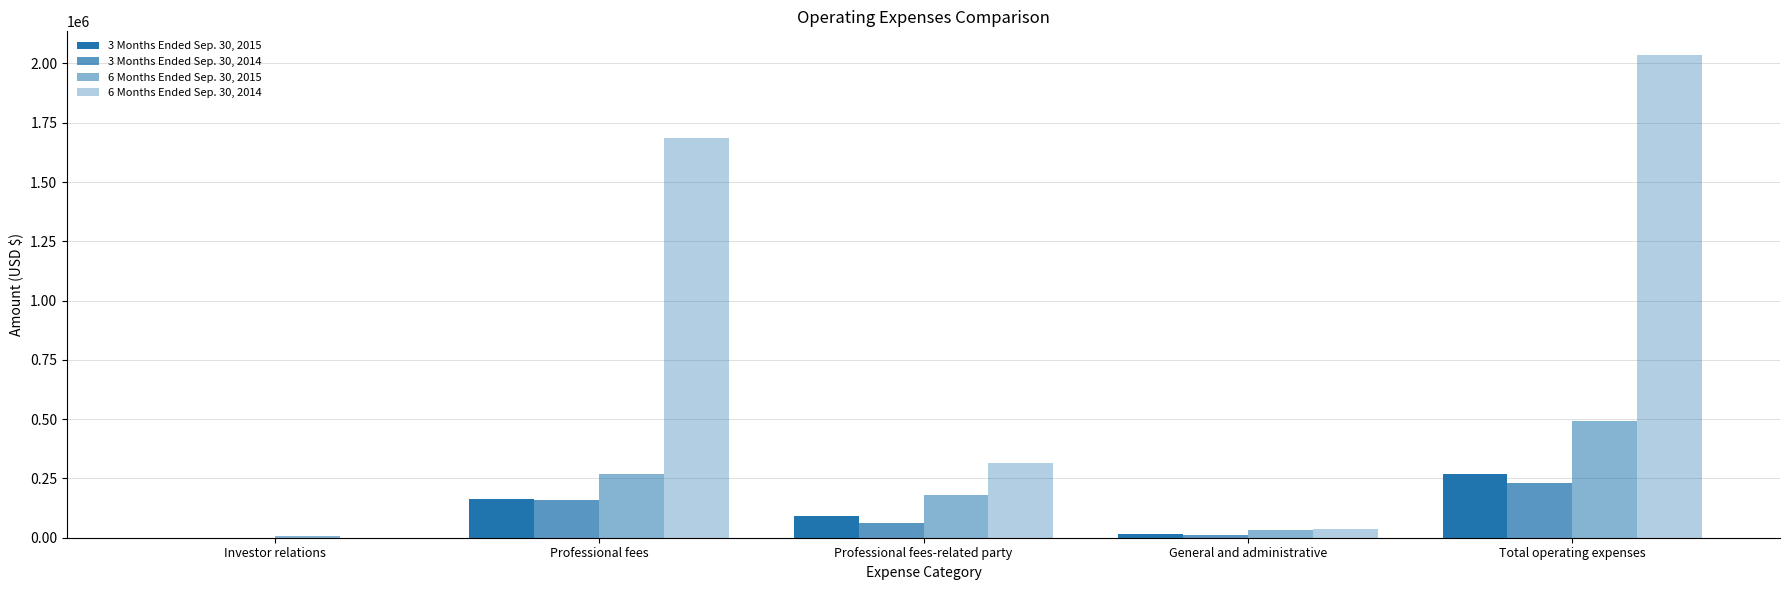

Are the bars horizontal?

No